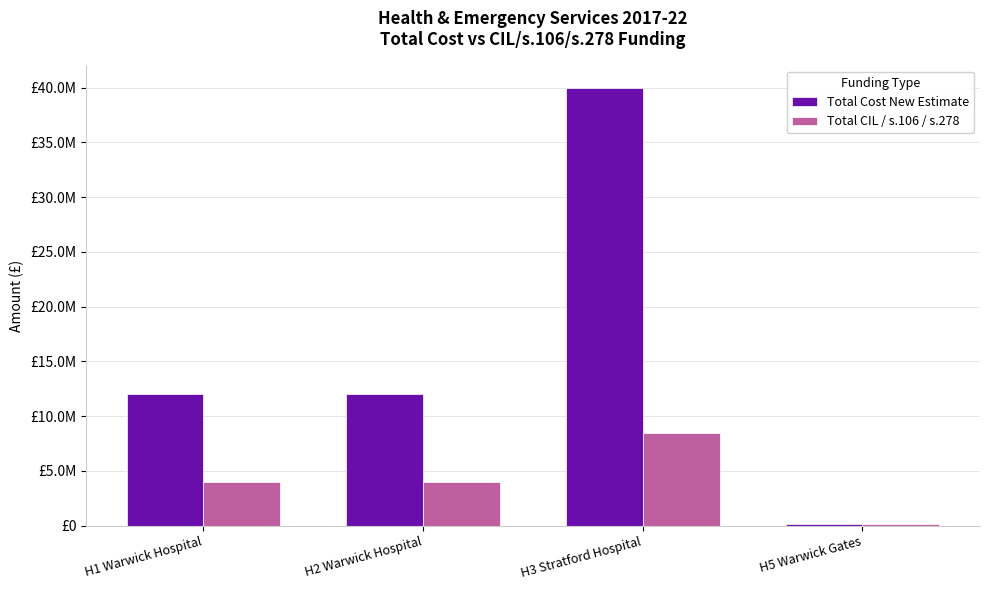

At which label does Total CIL / s.106 / s.278 first exceed 4000000?

H3 Stratford Hospital